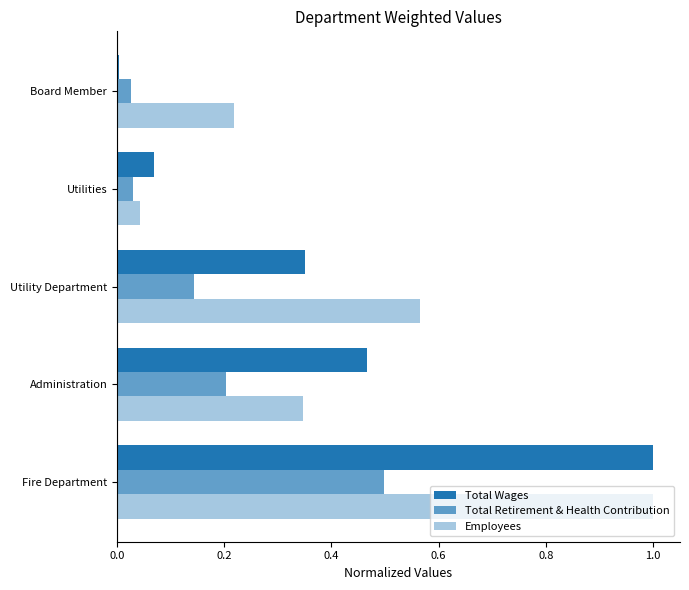

Rank the series by their average value, from highest to lowest.

Employees, Total Wages, Total Retirement & Health Contribution